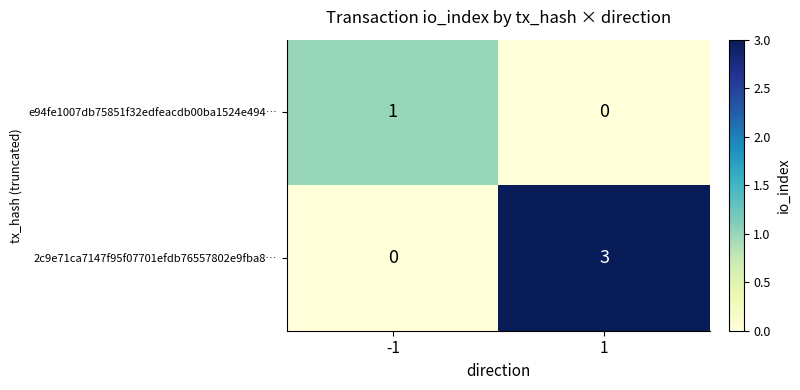

Between -1 and 1, which series saw the biggest shift?

2c9e71ca7147f95f07701efdb76557802e9fba8…